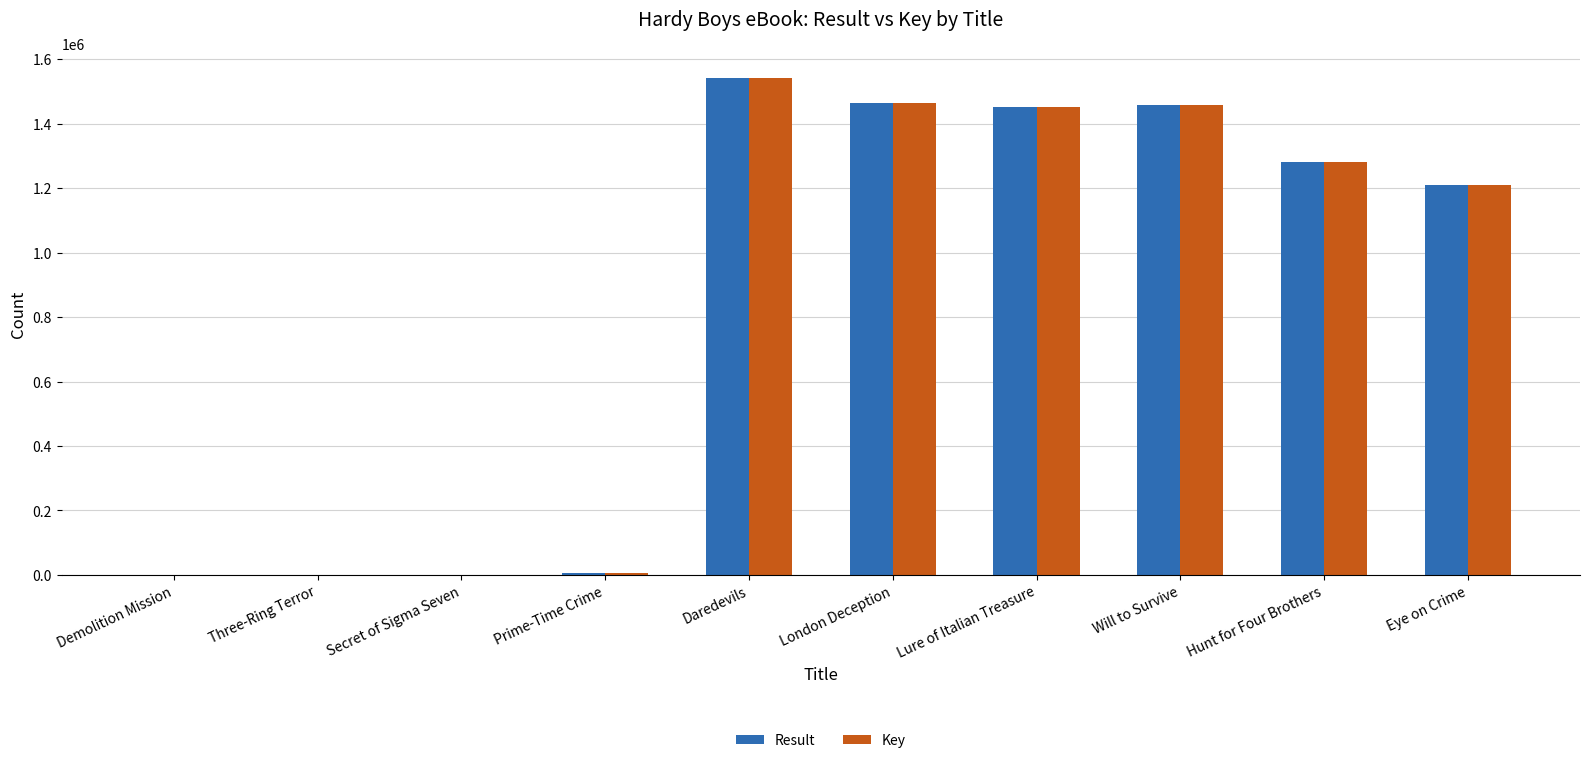

At which category is the sum across all series the highest?

Daredevils